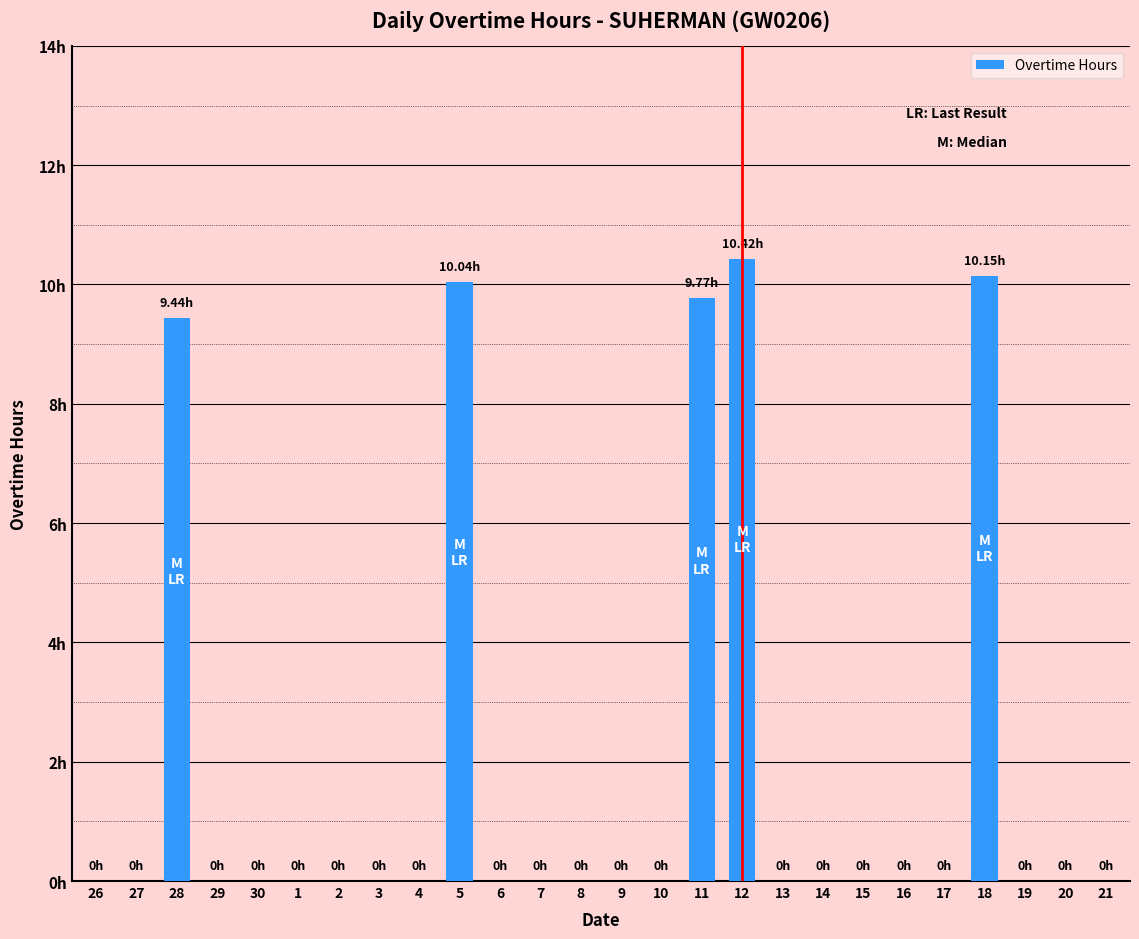

Are the bars horizontal?

No